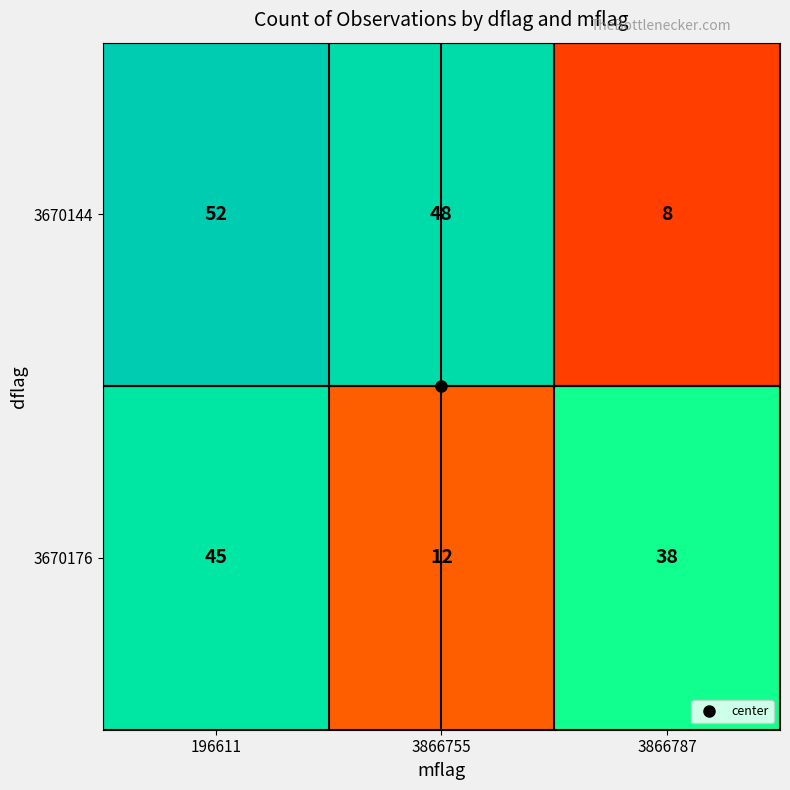

Count the number of data series in this chart.

2